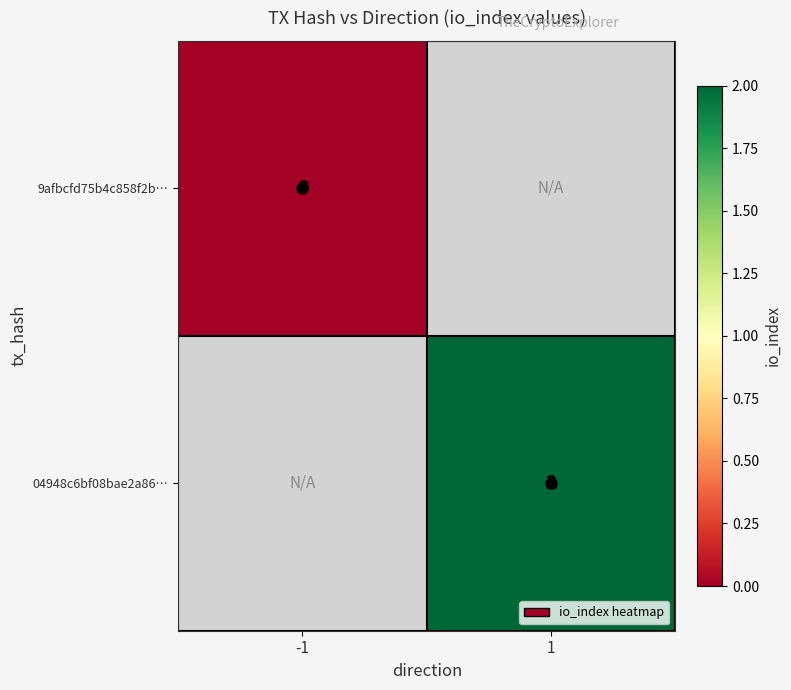

At which category does the chart reach its minimum across all series?

-1